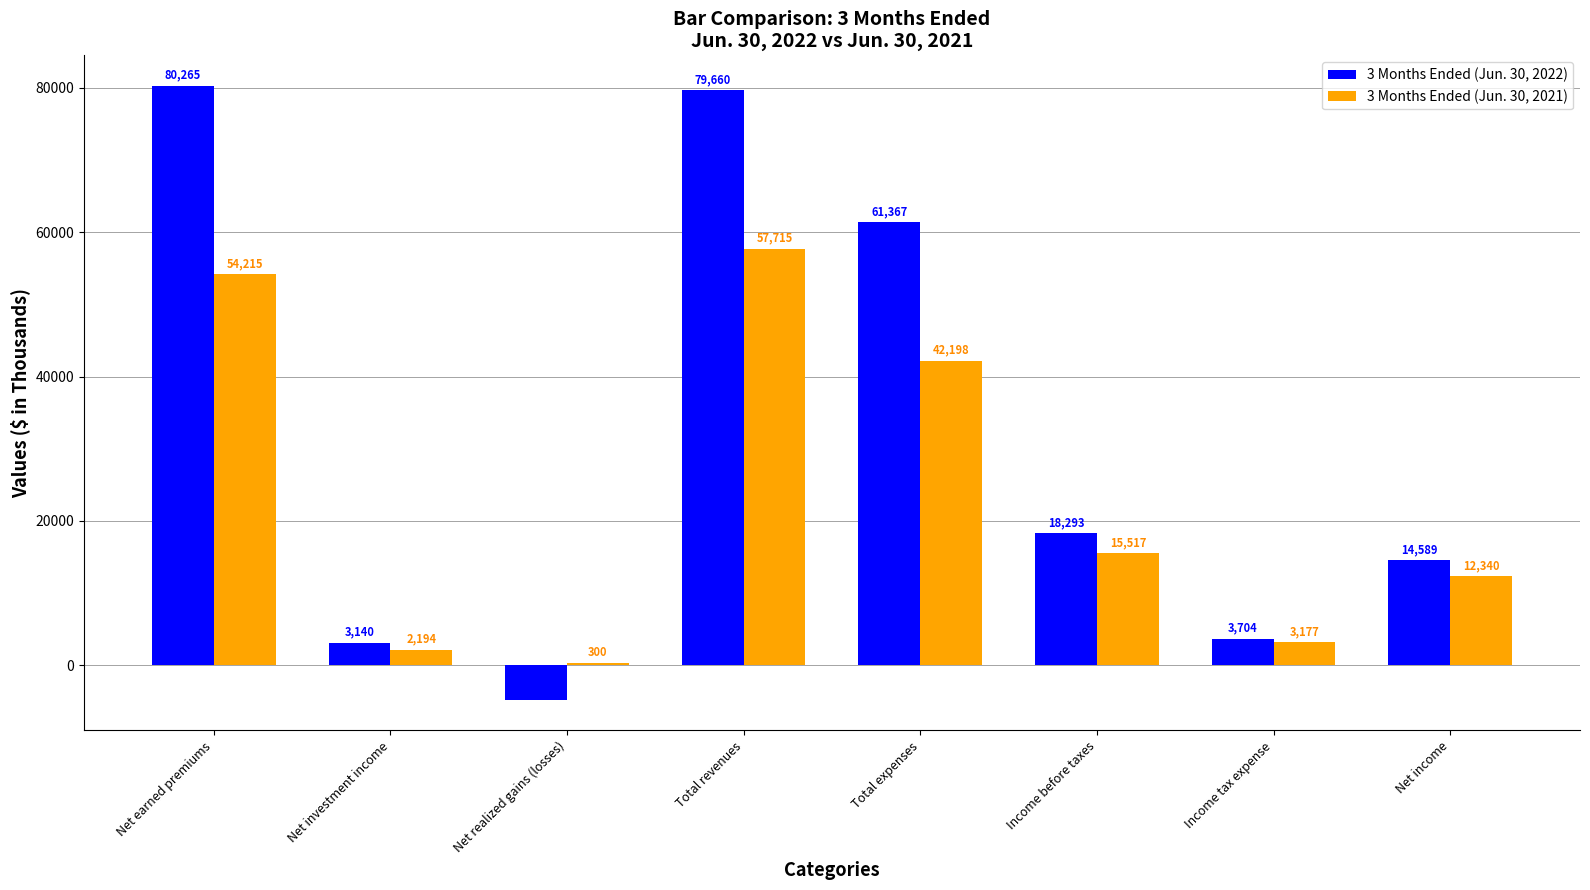

At which label does 3 Months Ended (Jun. 30, 2021) reach its minimum?

Net realized gains (losses)